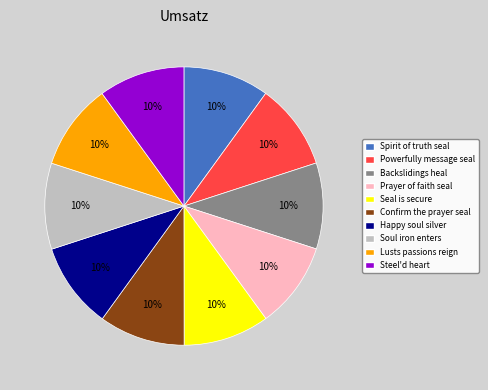

What is the ratio of the value at Spirit of truth seal to the value at Steel'd heart?

1.0